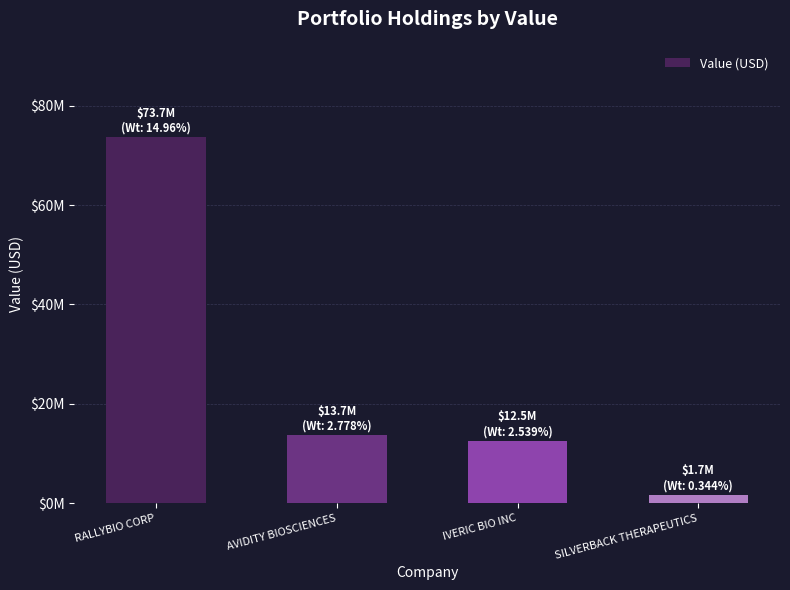

Which label corresponds to the smallest value in the chart?

SILVERBACK THERAPEUTICS